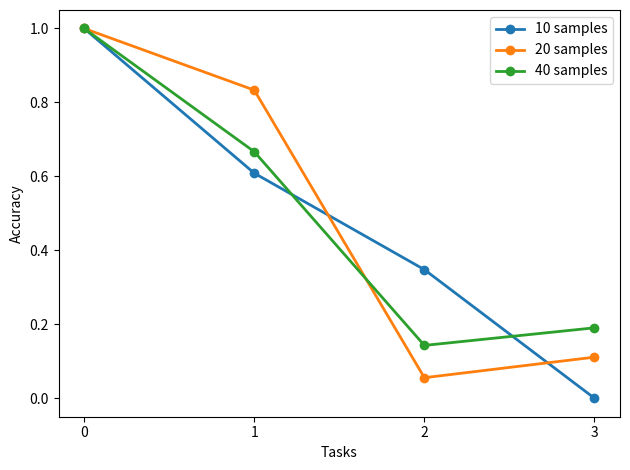

True or false: 10 samples and 40 samples intersect in this chart.

True